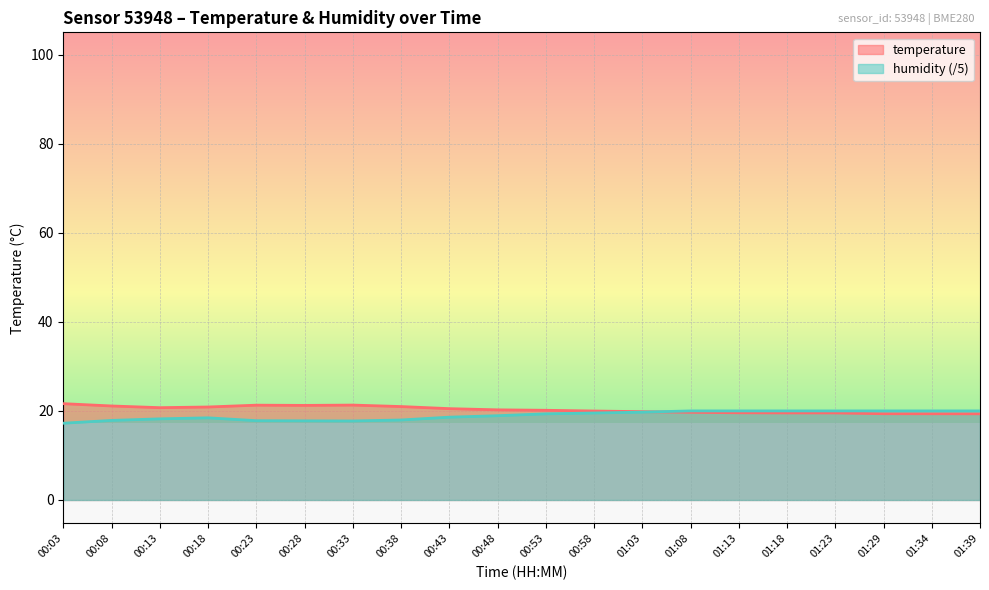

Rank the series at 01:34 from highest to lowest value.

humidity, temperature